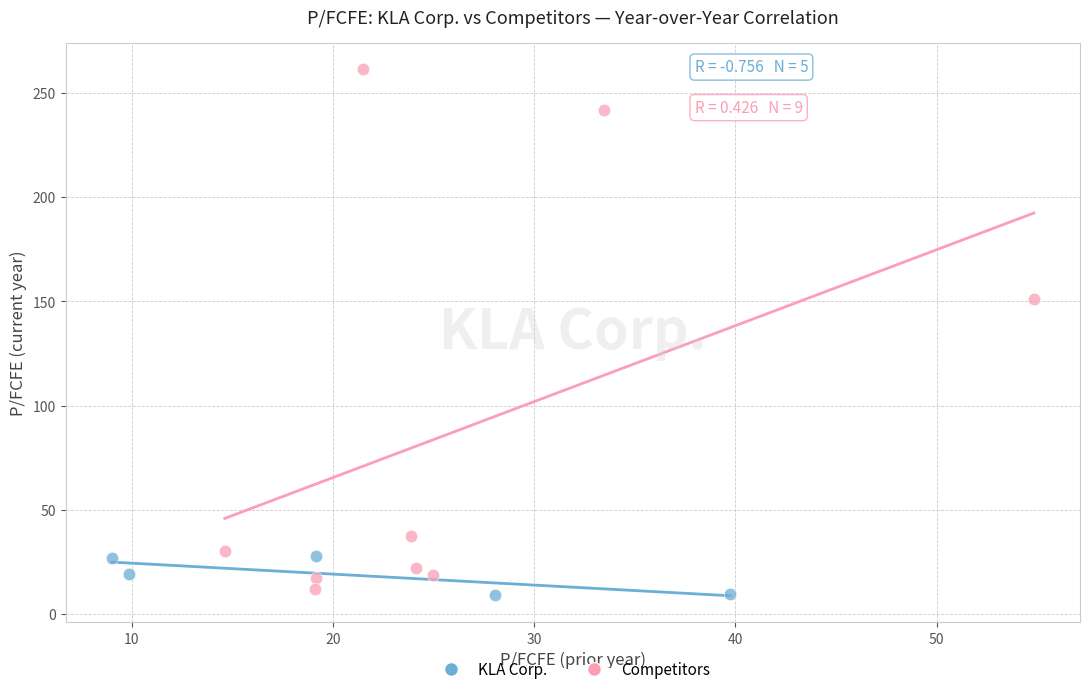

Which series has the widest spread of Y values?

Competitors